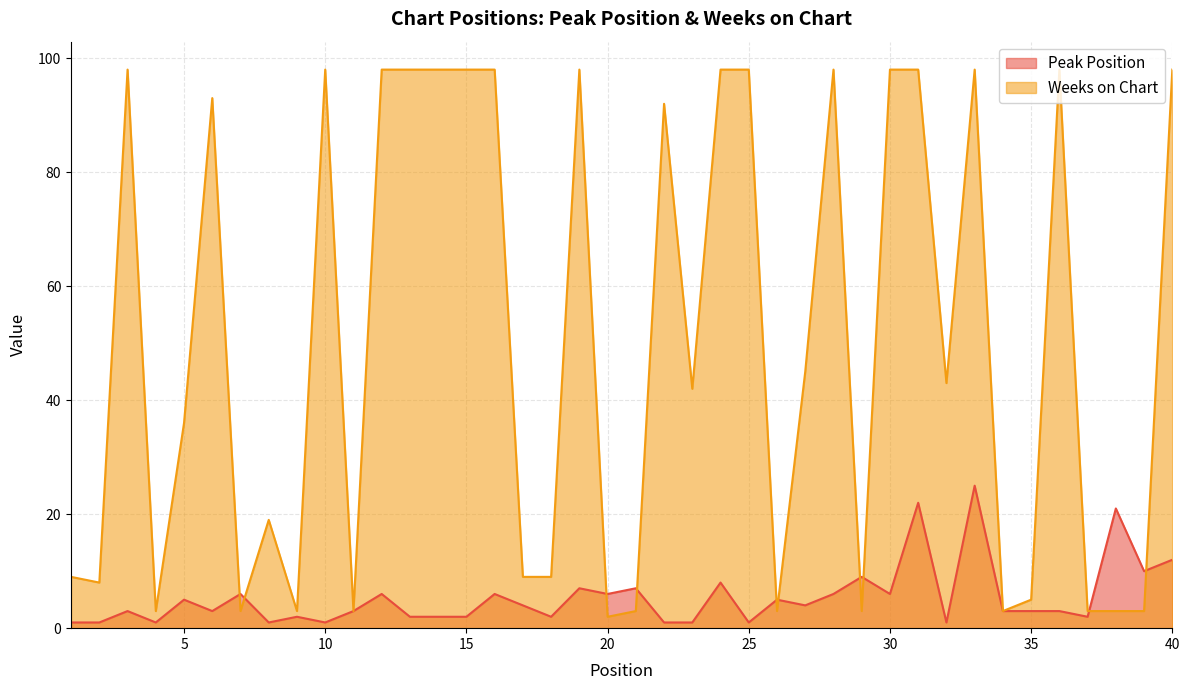

What are all the series names shown in the legend?

Peak Position, Weeks on Chart